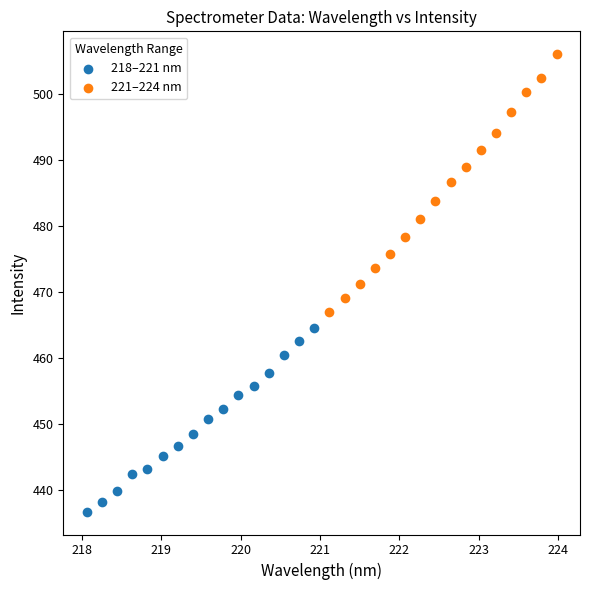

What are all the series names shown in the legend?

218–221 nm, 221–224 nm